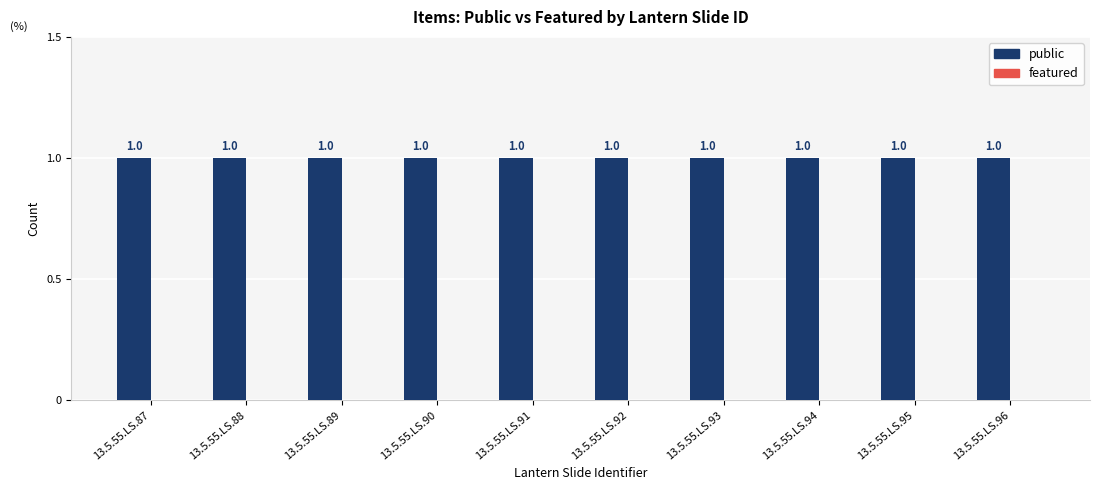

The value of public at 13.5.55.LS.90 is 1. True or false?

True